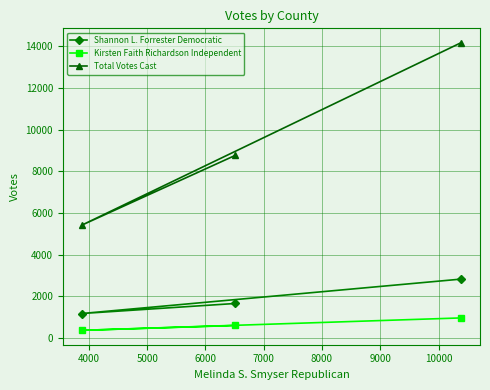

What is the difference between the maximum and minimum values in the Kirsten Faith Richardson Independent series?

596